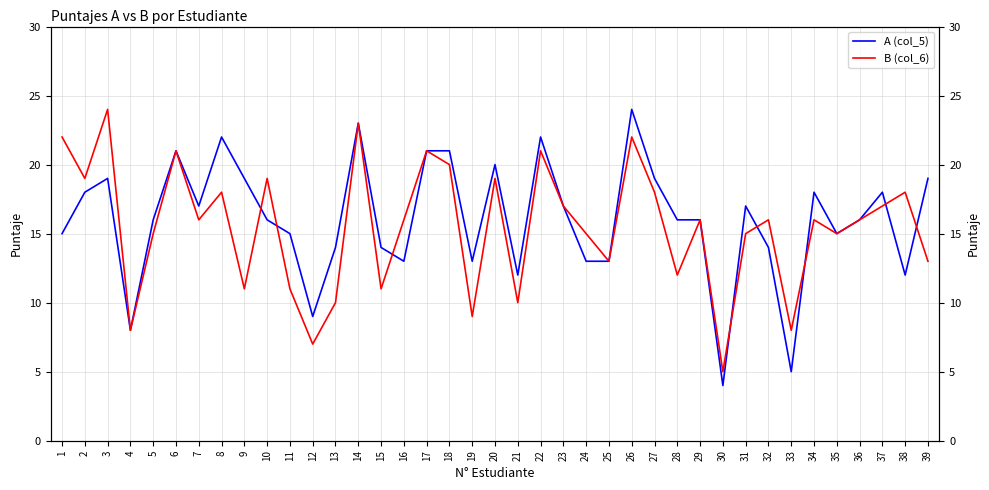

True or false: A (col_5) has more than 0 interior local peaks.

True